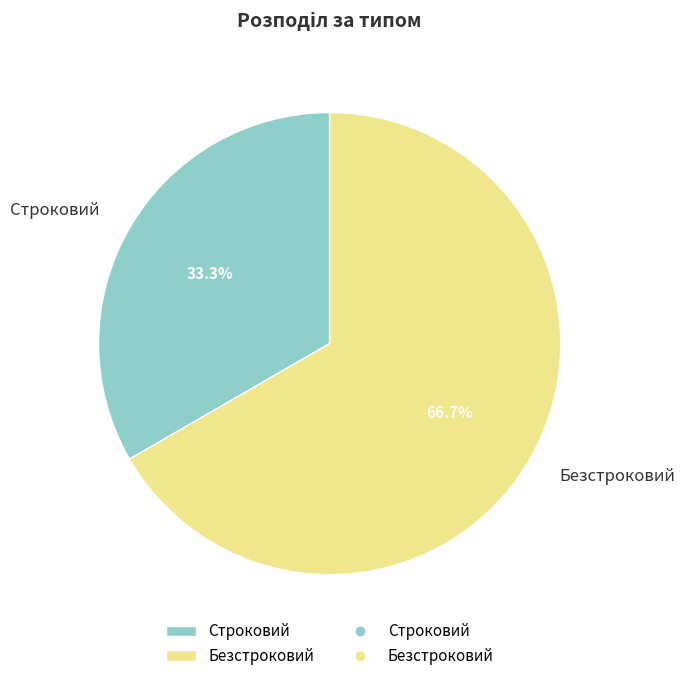

How many segments does this pie chart have?

2